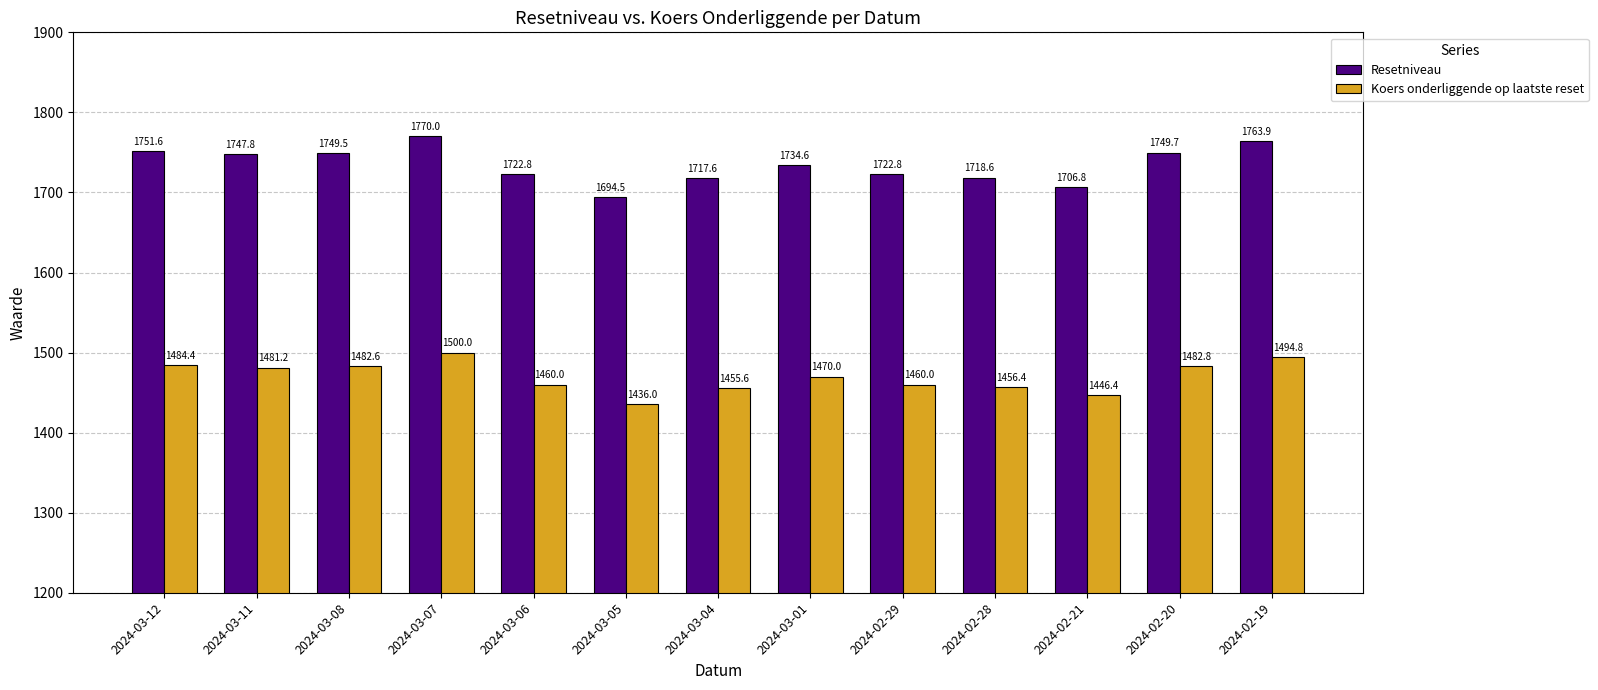

Rank the series by their average value, from lowest to highest.

Koers onderliggende op laatste reset, Resetniveau